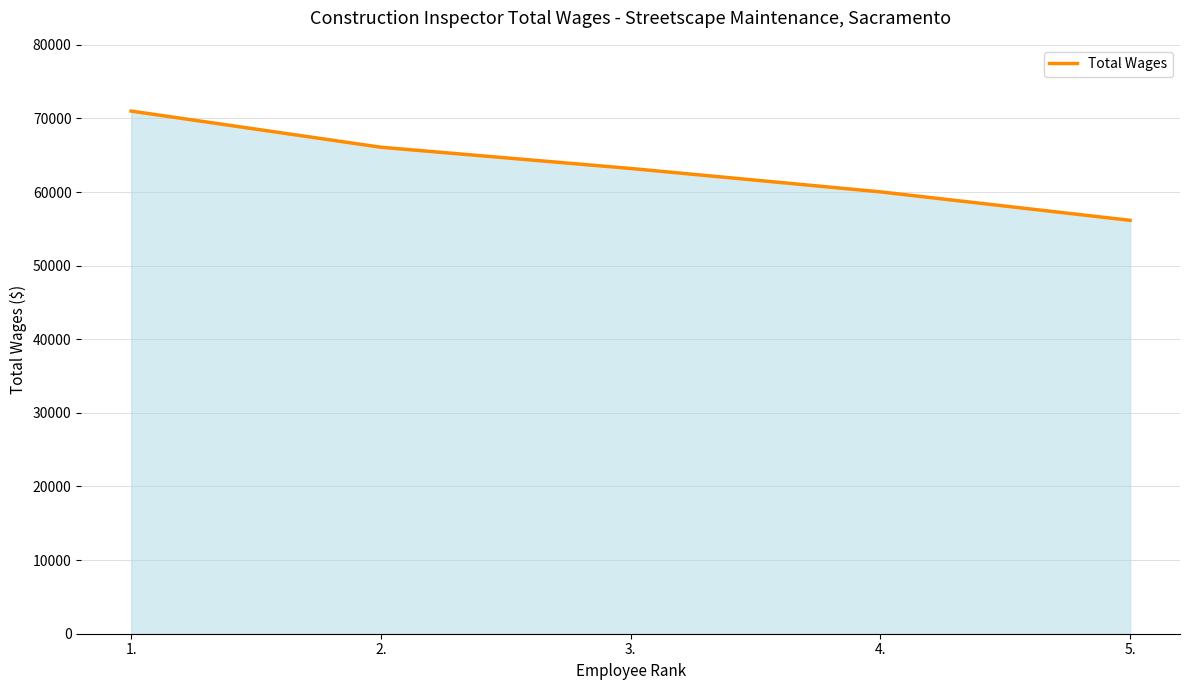

What position from the right is 4.?

2